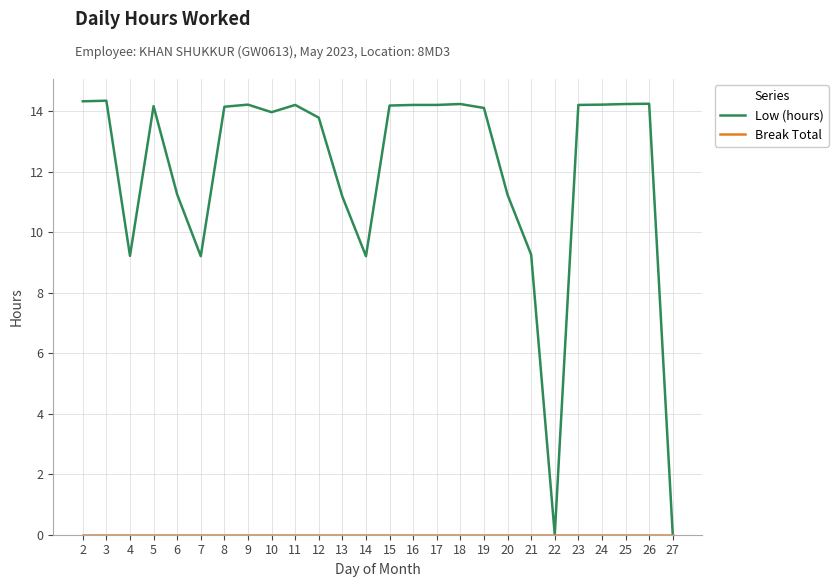

Which series changed the most between 9 and 20?

Low (hours)